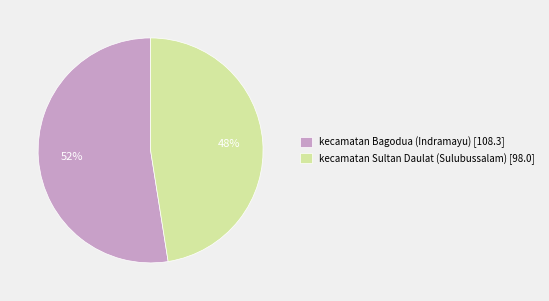

To the nearest percent, what is the combined percentage of kecamatan Bagodua (Indramayu) [108.3] and kecamatan Sultan Daulat (Sulubussalam) [98.0]?

100%